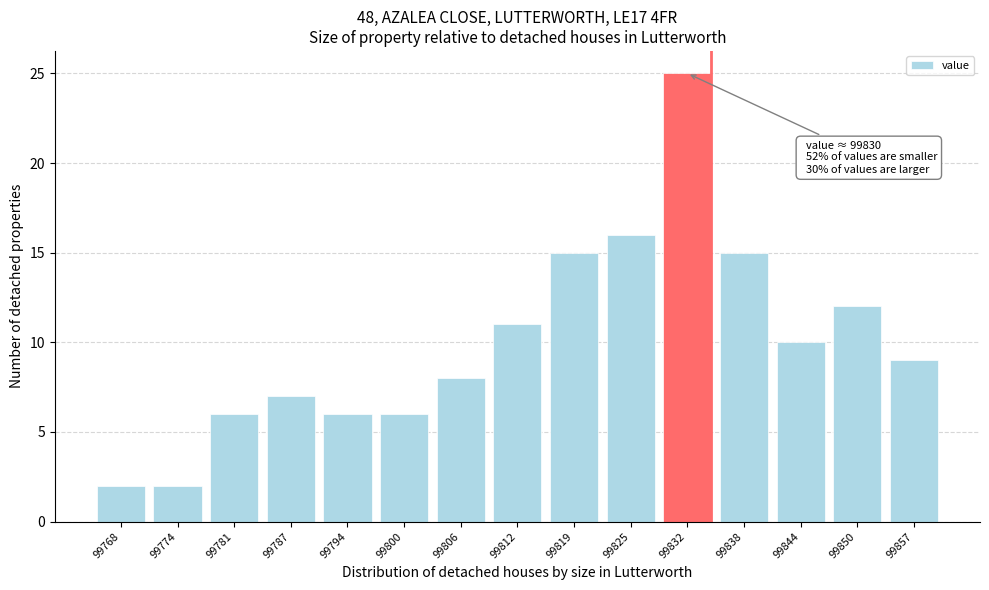

Reading left to right, what are all the values shown in this chart?

2	2	6	7	6	6	8	11	15	16	25	15	10	12	9